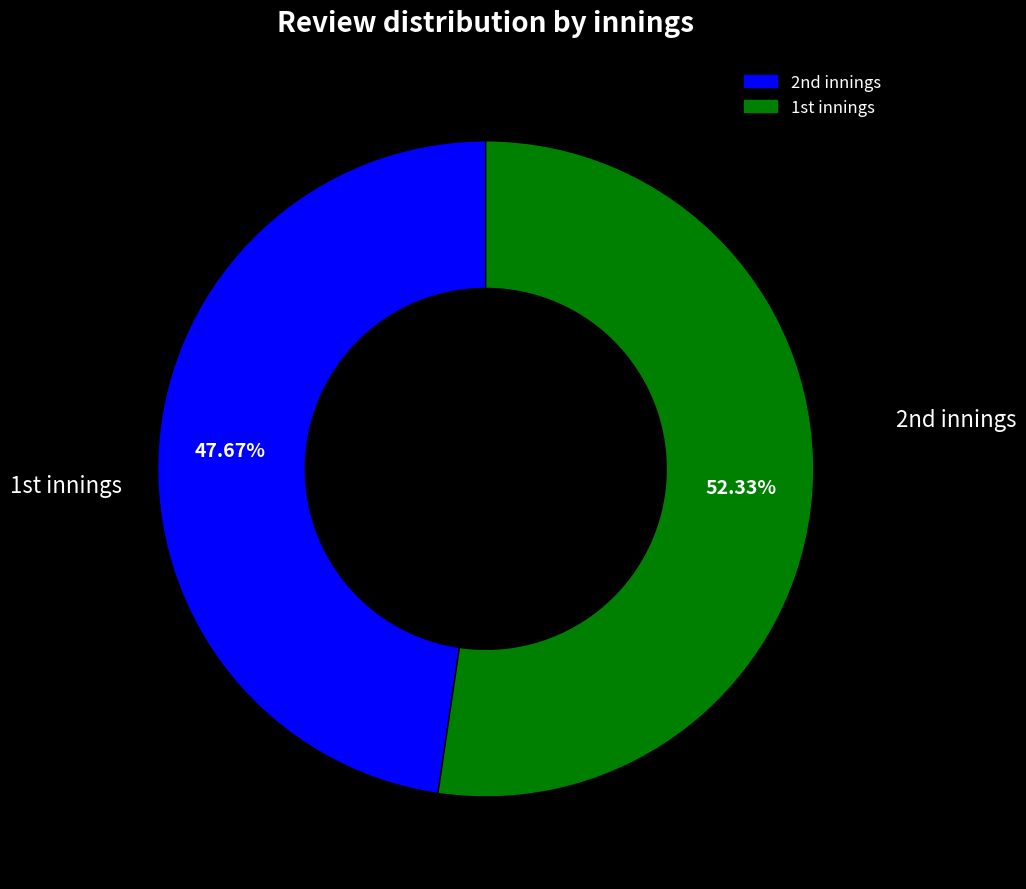

Is there a majority slice in this chart?

Yes